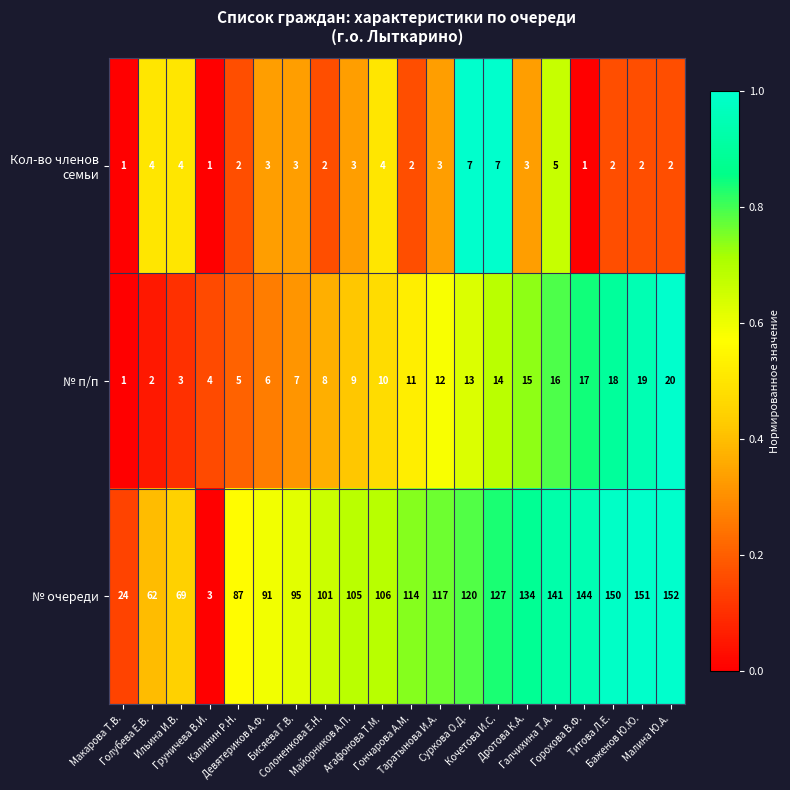

Which series has the largest total across all categories?

№ очереди